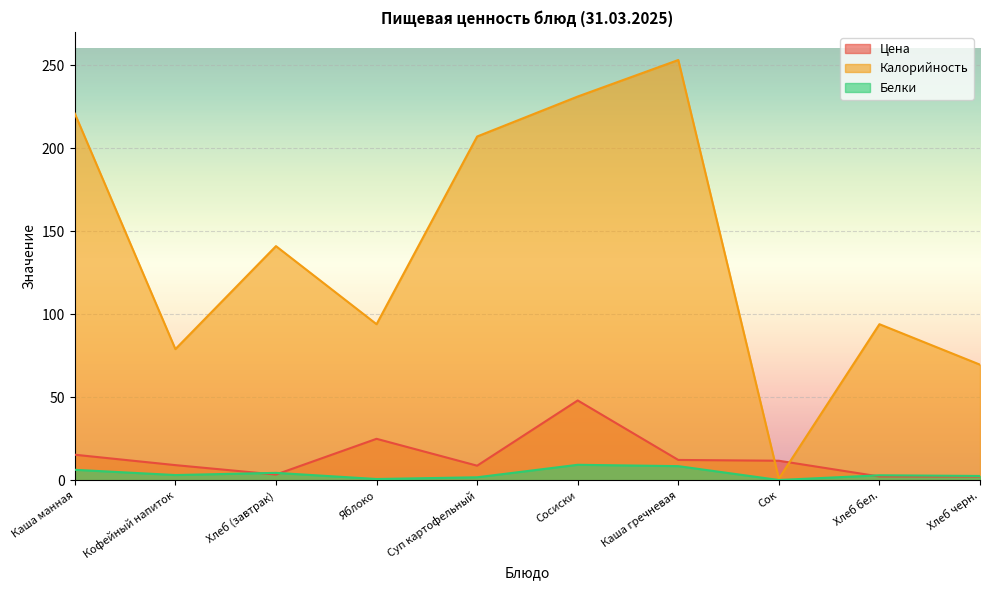

At which category is the sum across all series the highest?

Сосиски